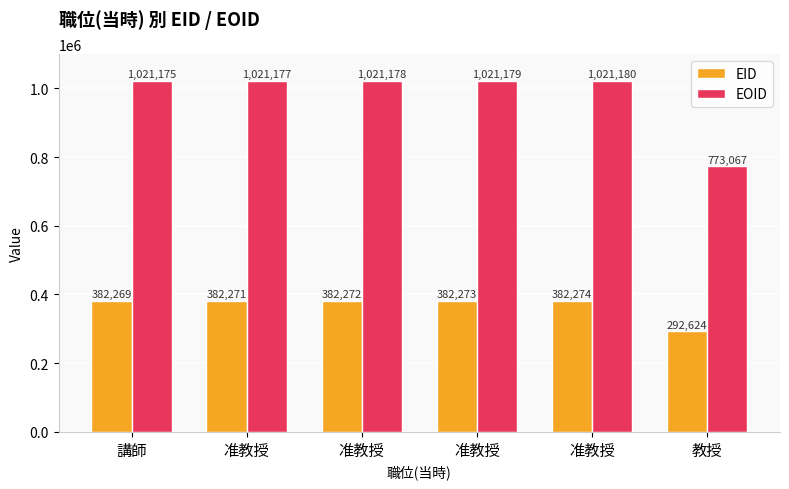

What is the difference between the maximum and minimum values in the EID series?

89650